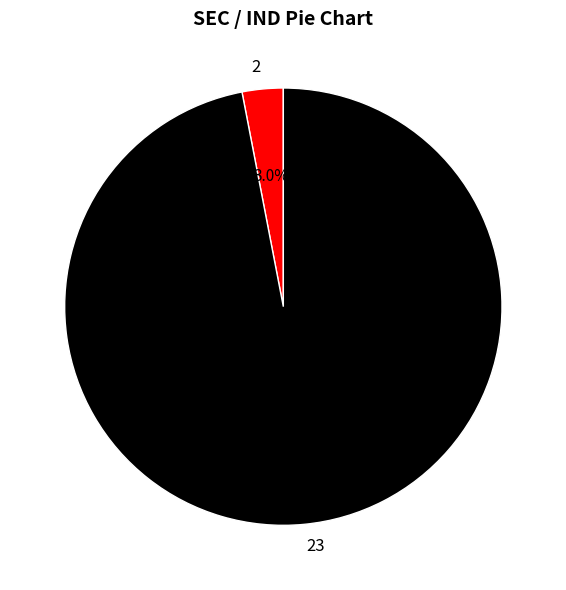

Combined, do 2 and 23 account for over 50%?

Yes